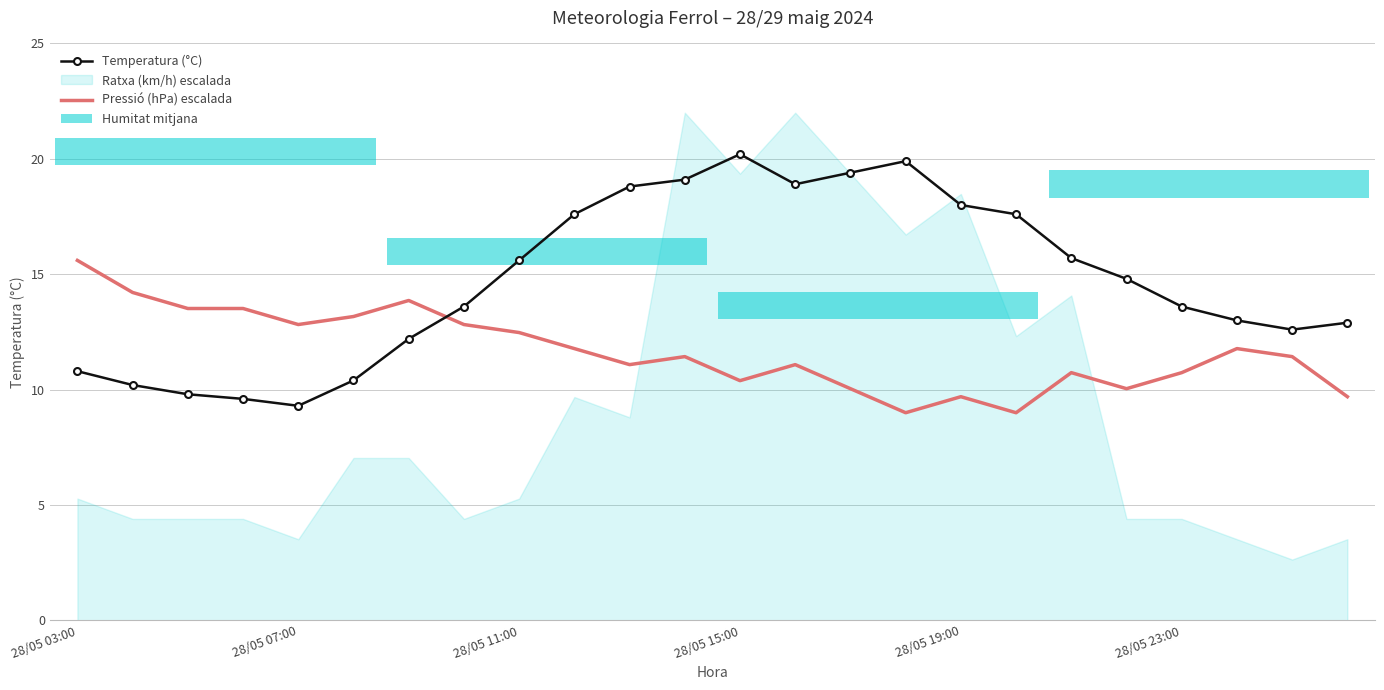

Does the chart contain stacked bars?

No